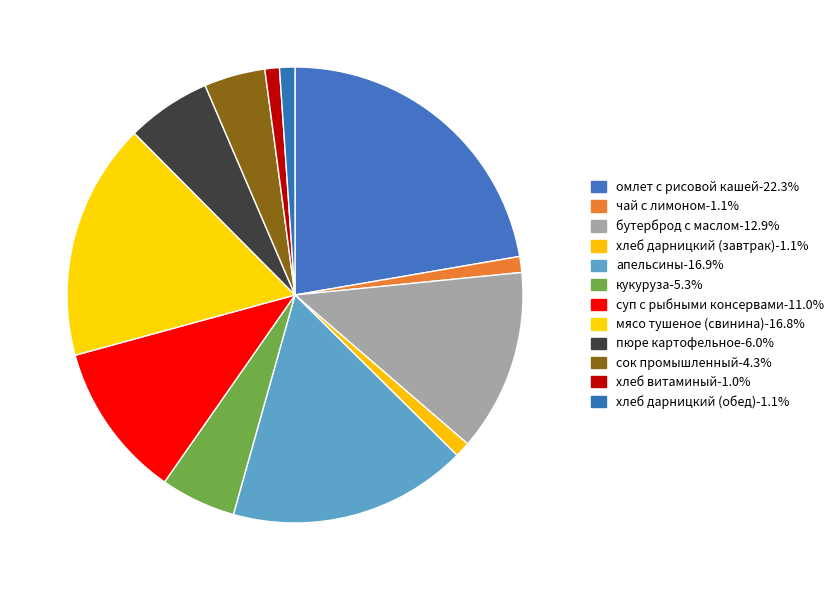

How many segments does this pie chart have?

12